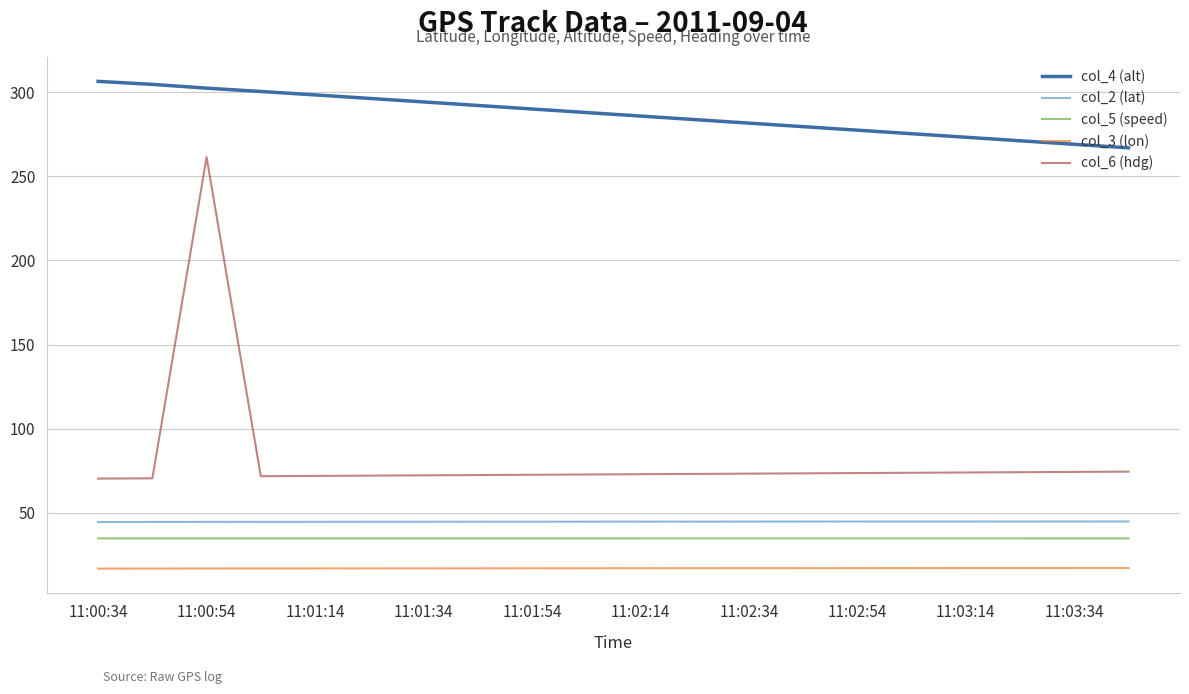

What is the lowest value of the col_5 (speed) series?

34.7